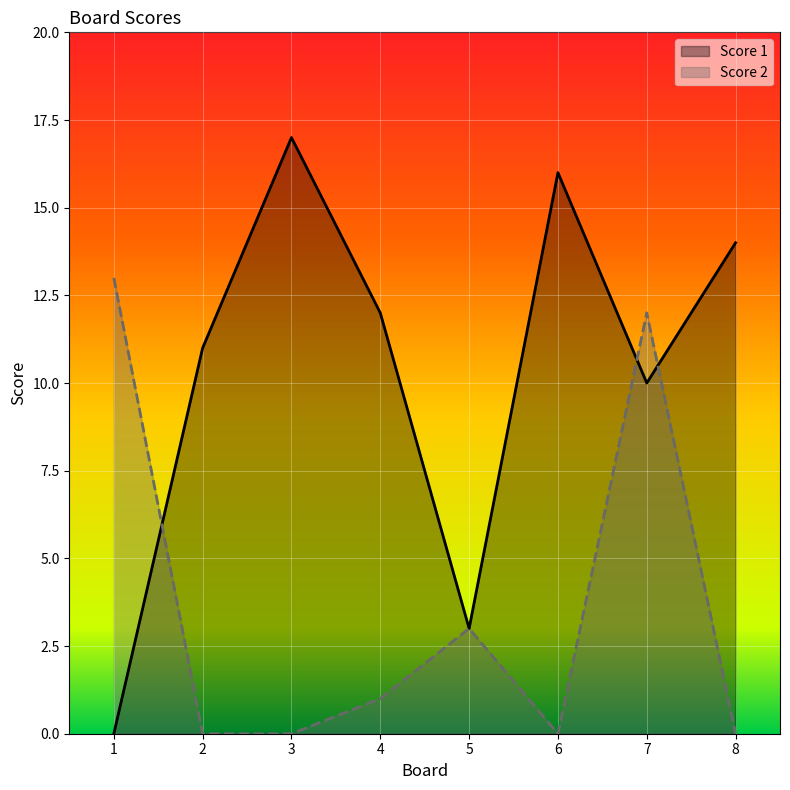

How many lines are shown in the chart?

2